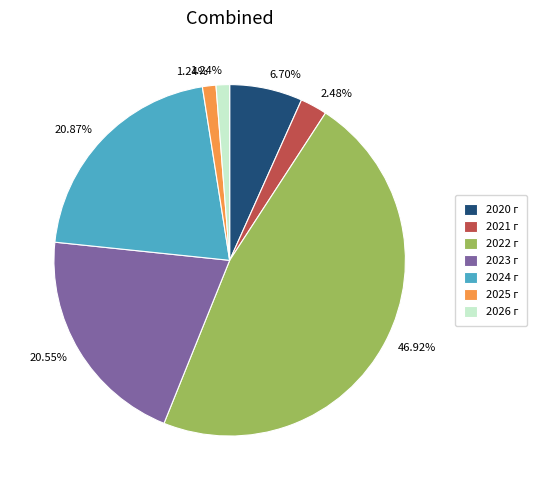

Is it true that 2024 г is 9% of the pie?

False